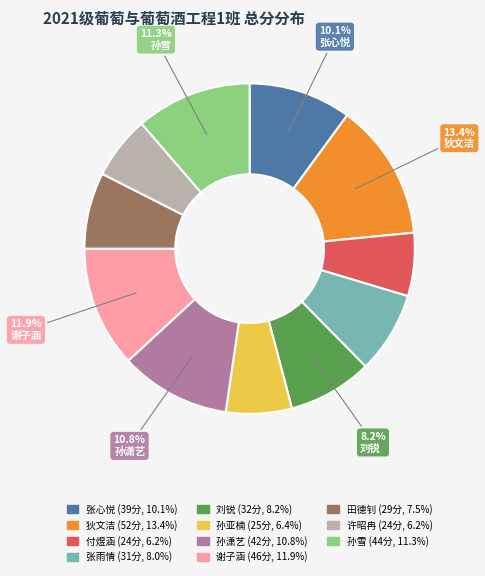

Is there any slice that represents more than half of the pie?

No